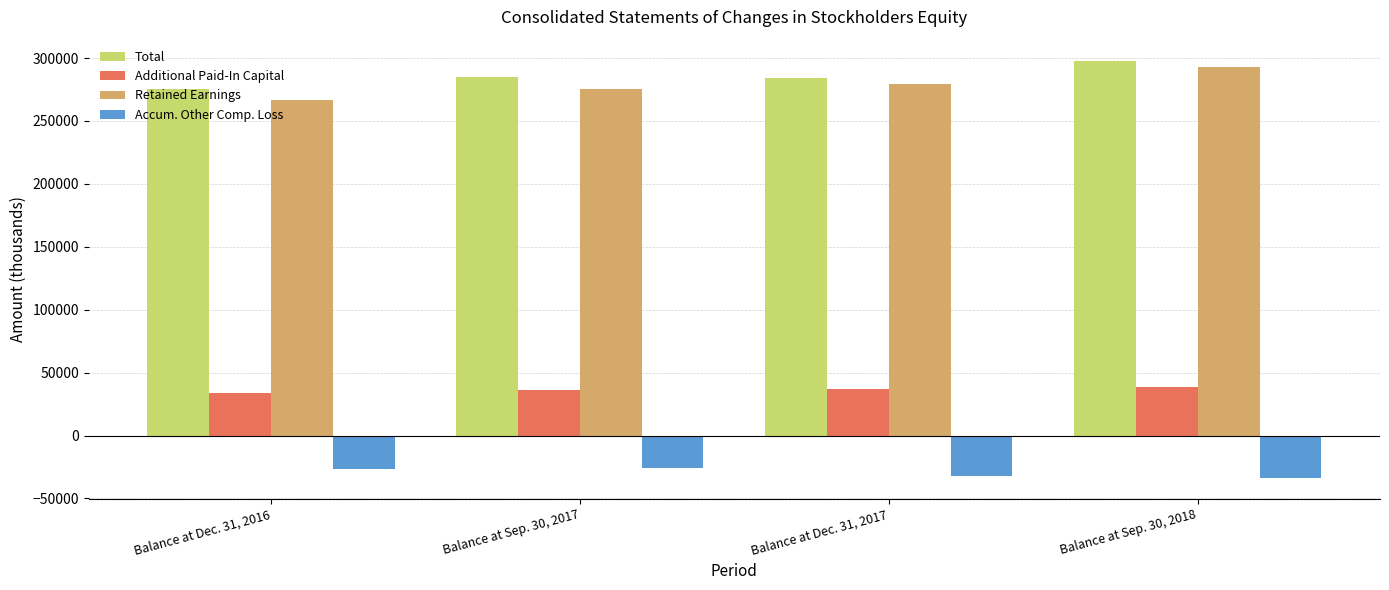

Which series has the largest range (max minus min)?

Retained Earnings